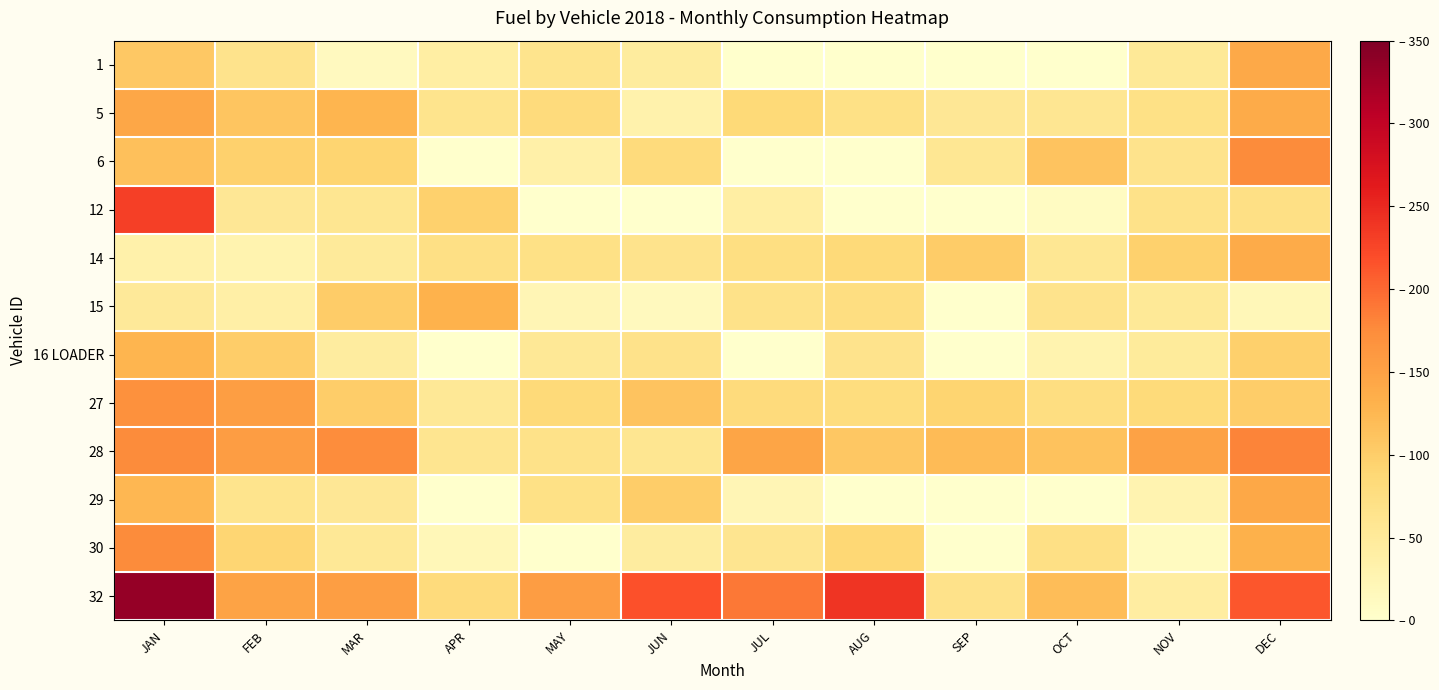

Rank the series at MAR from highest to lowest value.

28, 32, 5, 15, 27, 6, 12, 29, 30, 14, 16 LOADER, 1